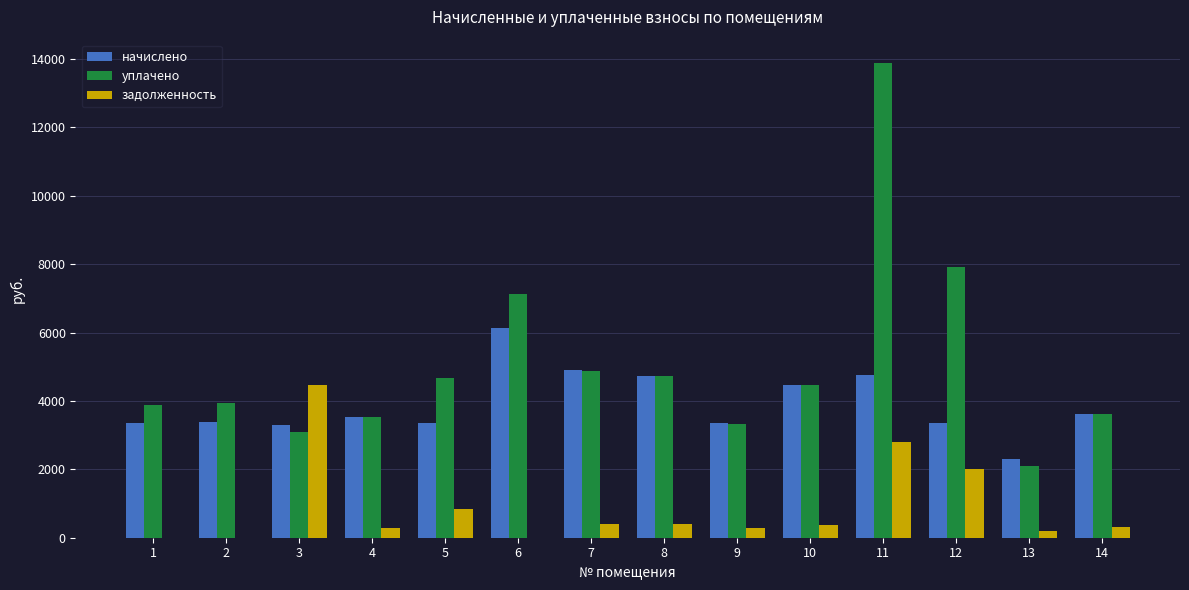

Which series has the largest total across all categories?

уплачено